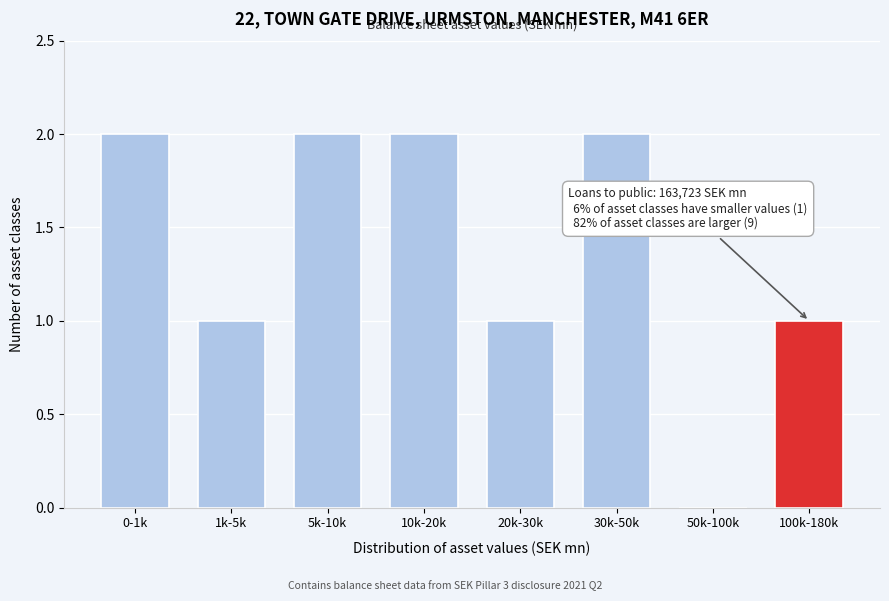

Reading right to left, what are all the values shown in this chart?

100k-180k=1	50k-100k=0	30k-50k=2	20k-30k=1	10k-20k=2	5k-10k=2	1k-5k=1	0-1k=2